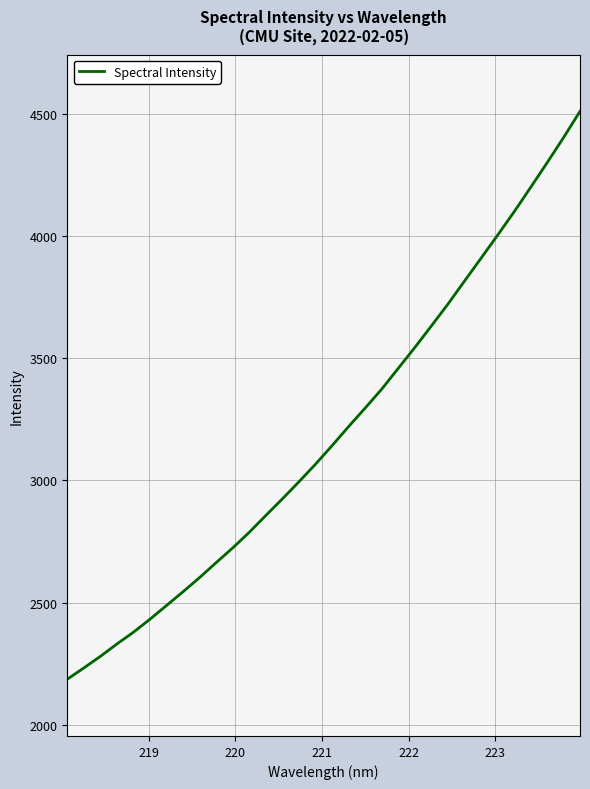

What is the greatest value displayed?

4509.4